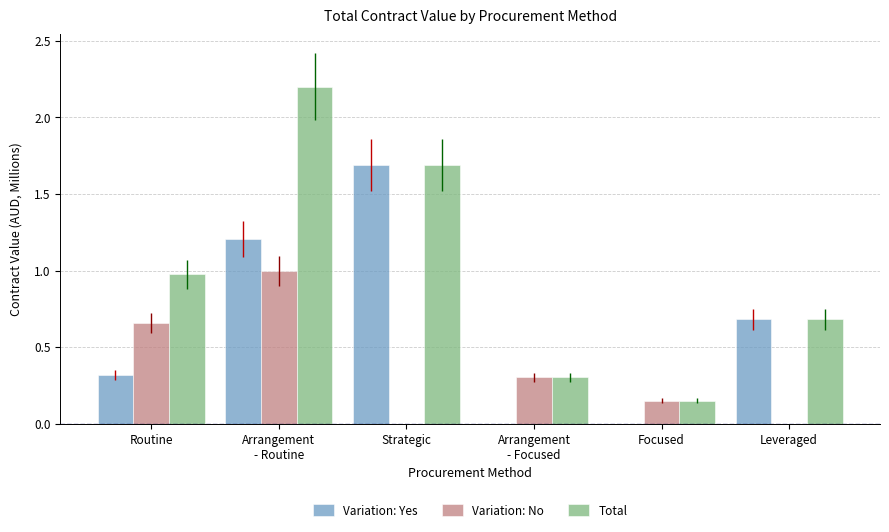

What is the maximum value shown in the chart?

2.2